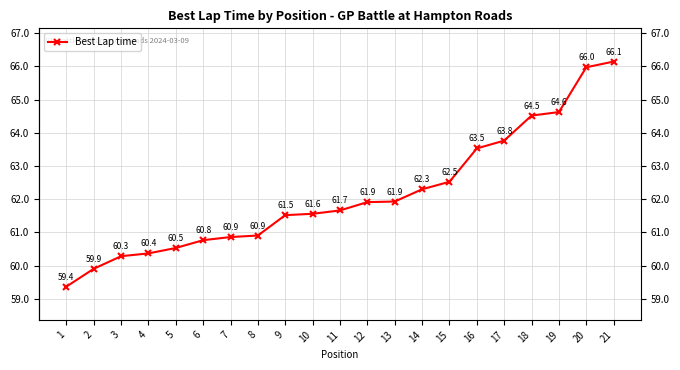

What is the change in value from 8 to 9?

+0.6